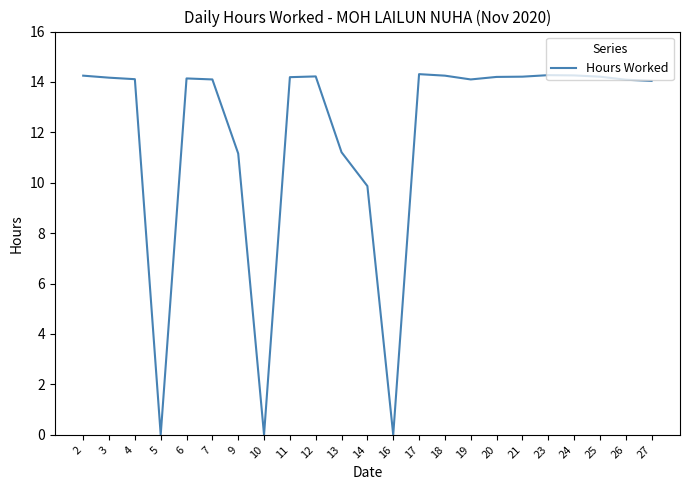

What is the maximum value shown in the chart?

14.3